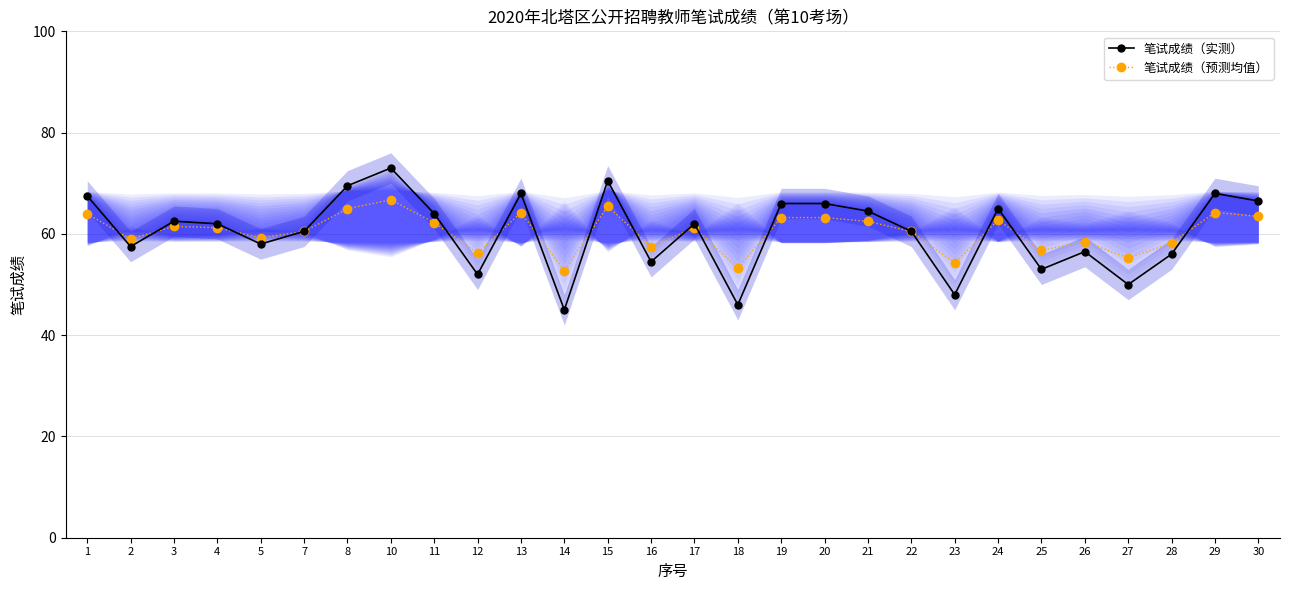

What is the value of the 笔试成绩（实测） point at the 12th from the left?

45.0